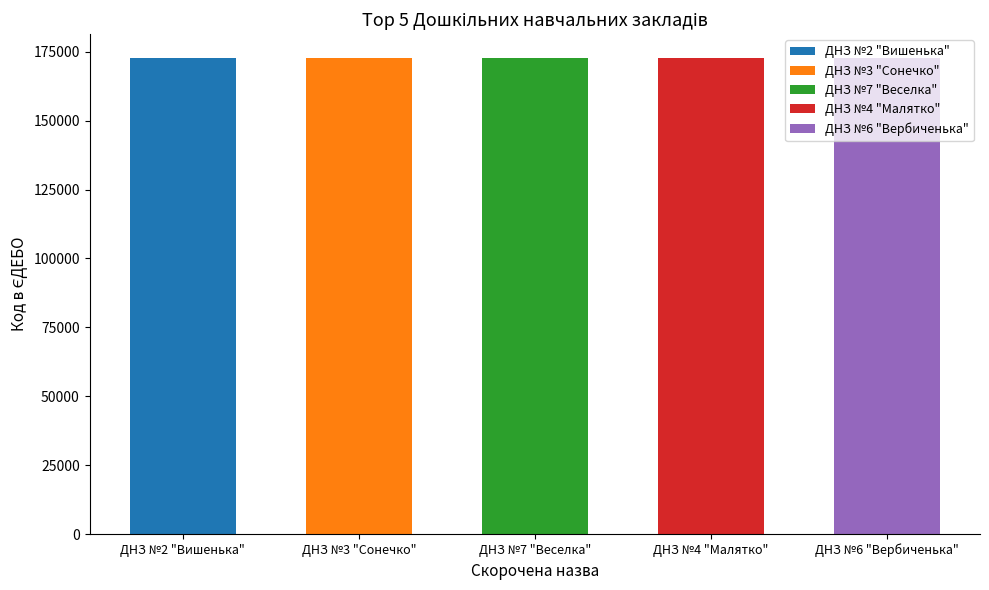

The chart shows a value of 172712 at ДНЗ №6 "Вербиченька". True or false?

True